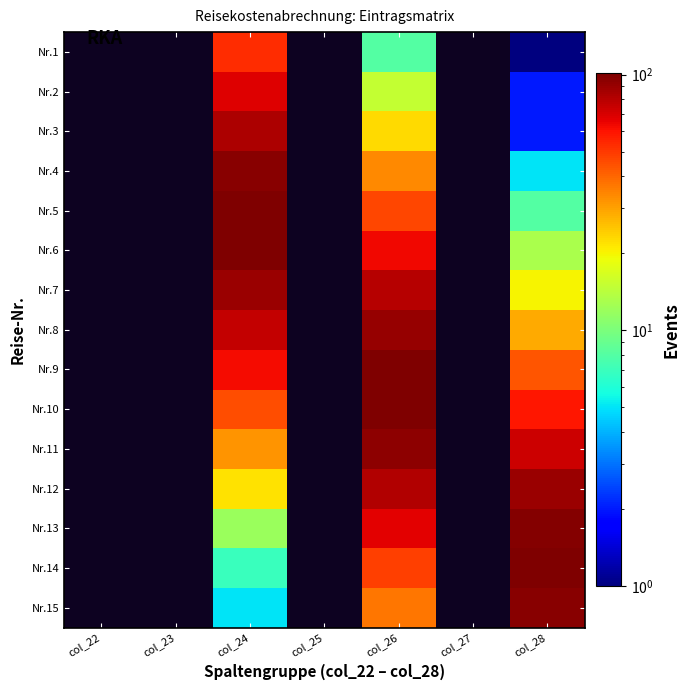

Is it true that Nr.7 equals 90.0 at col_24?

True